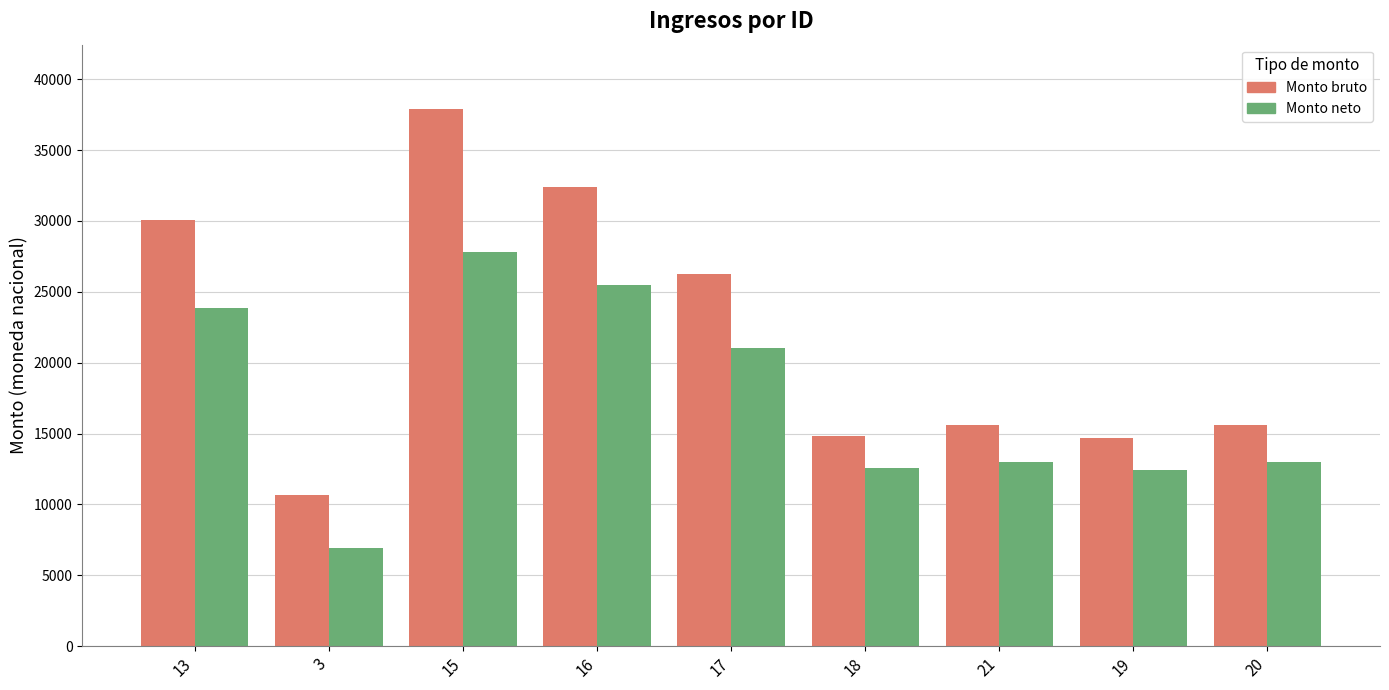

At which label is Monto neto closest to 17340?

17